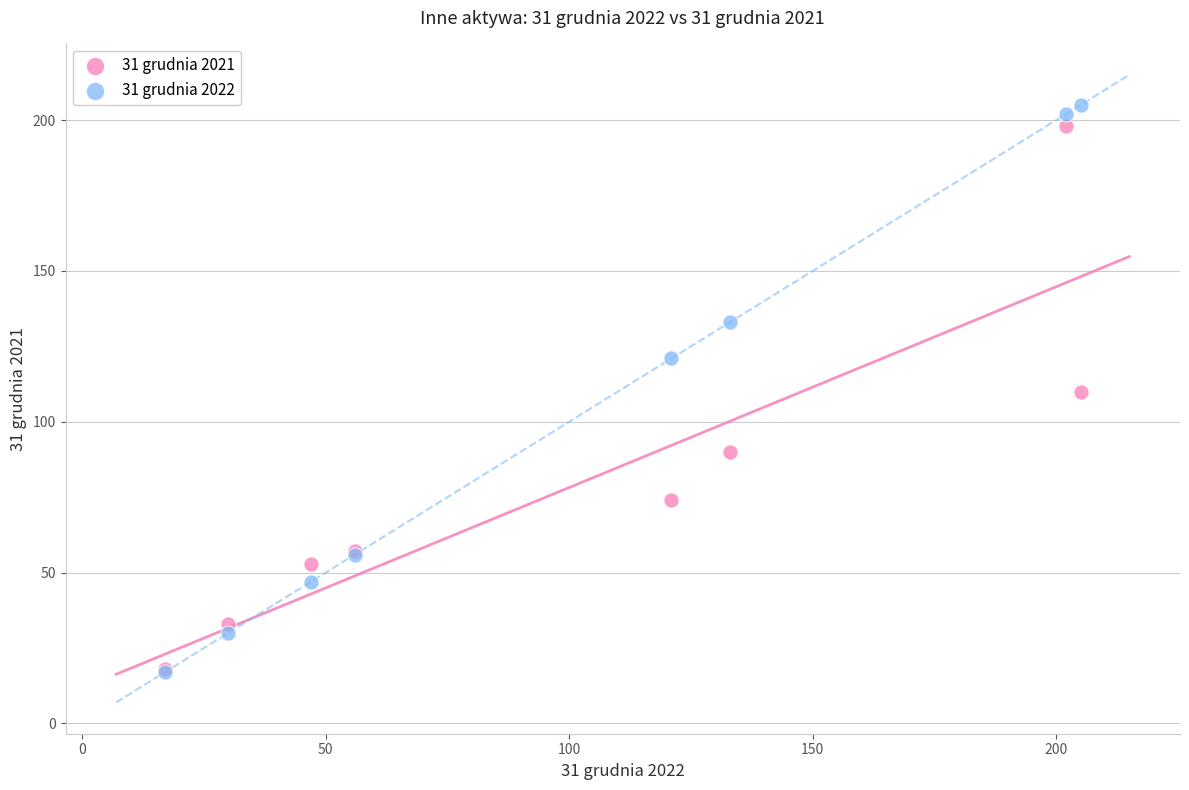

What are all the series names shown in the legend?

31 grudnia 2021, 31 grudnia 2022